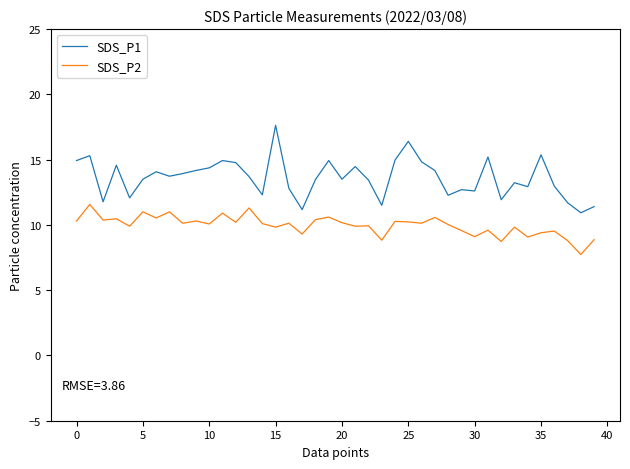

Which series has the widest spread of values?

SDS_P1